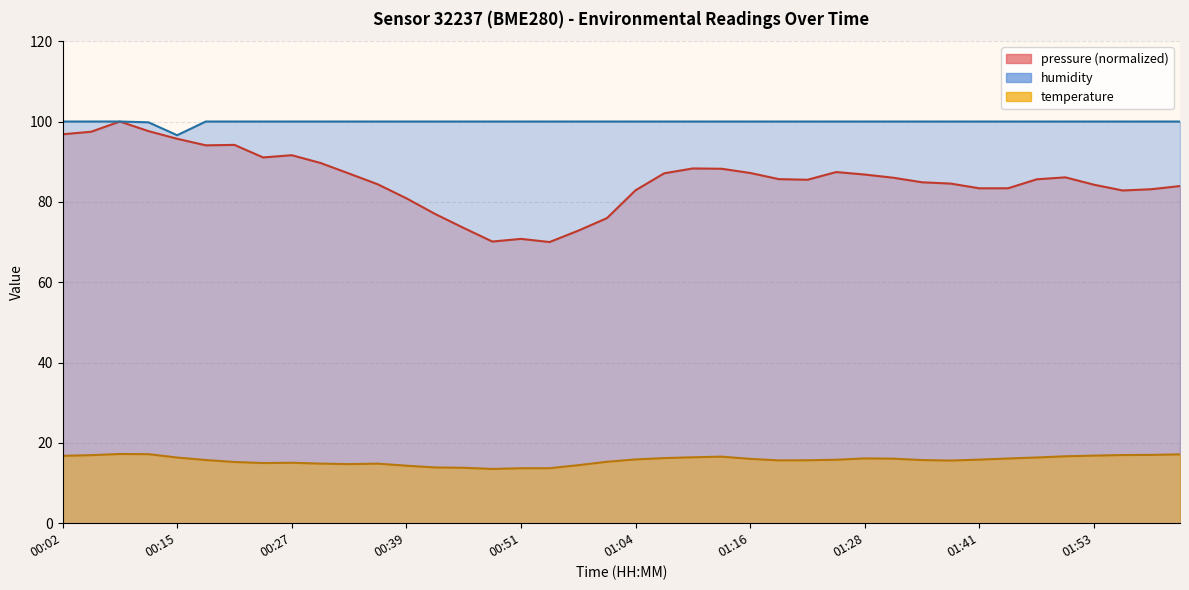

Is it true that pressure_scaled equals 117.2 at 01:25?

False